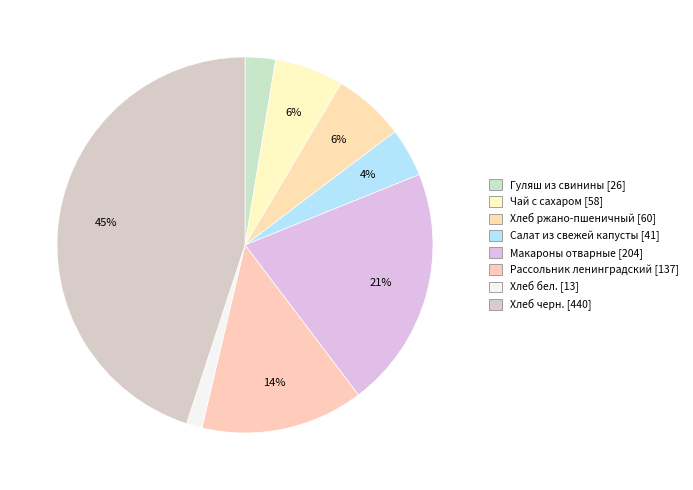

To the nearest percent, what is the combined percentage of Чай с сахаром and Макароны отварные?

27%